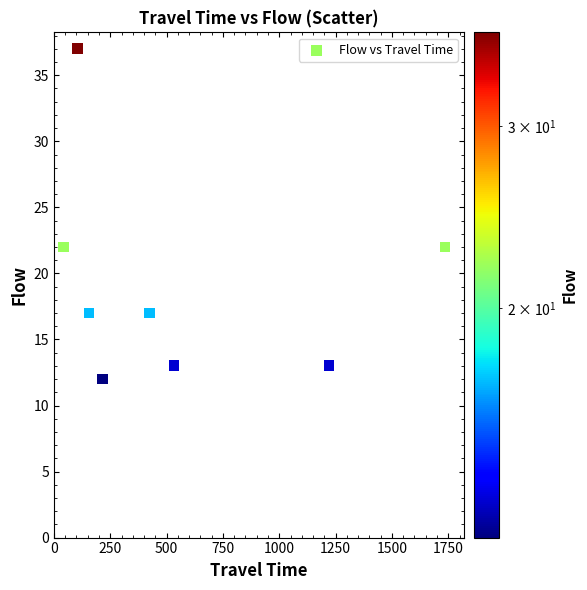

What is the average X value?

554